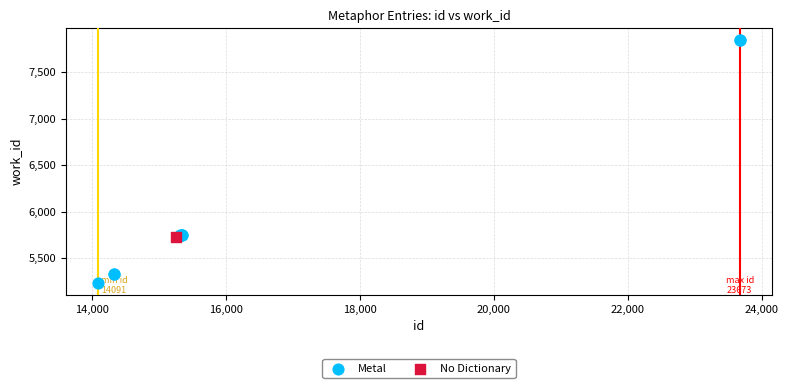

What are all the series names shown in the legend?

Metal, No Dictionary